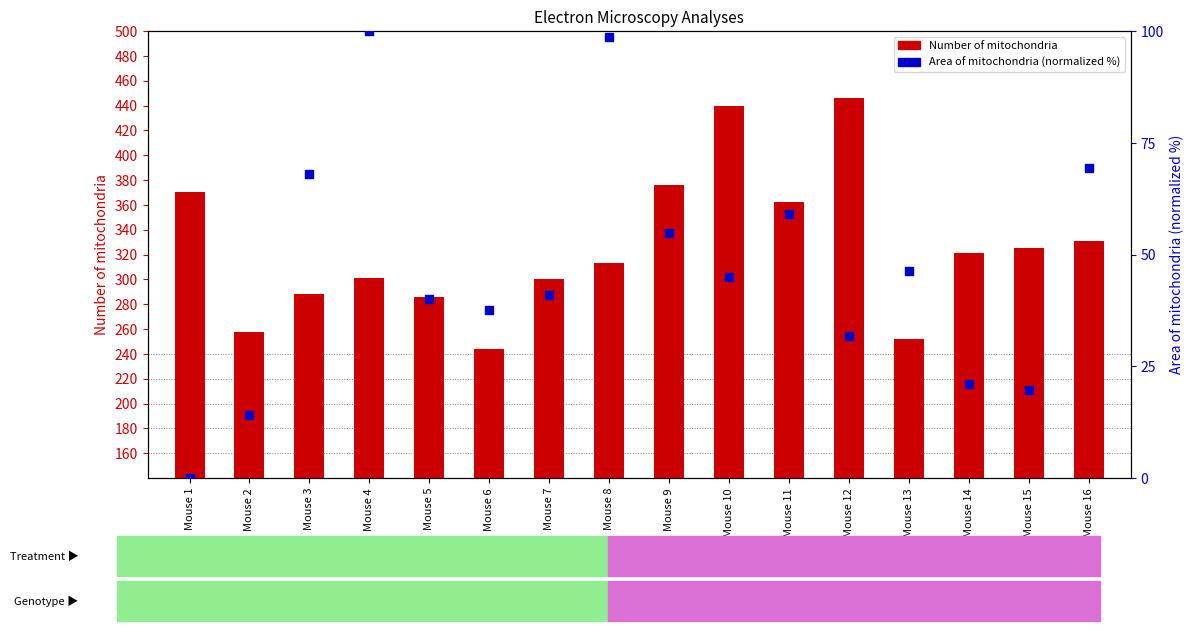

Which series reaches the maximum Y coordinate?

Number of mitochondria